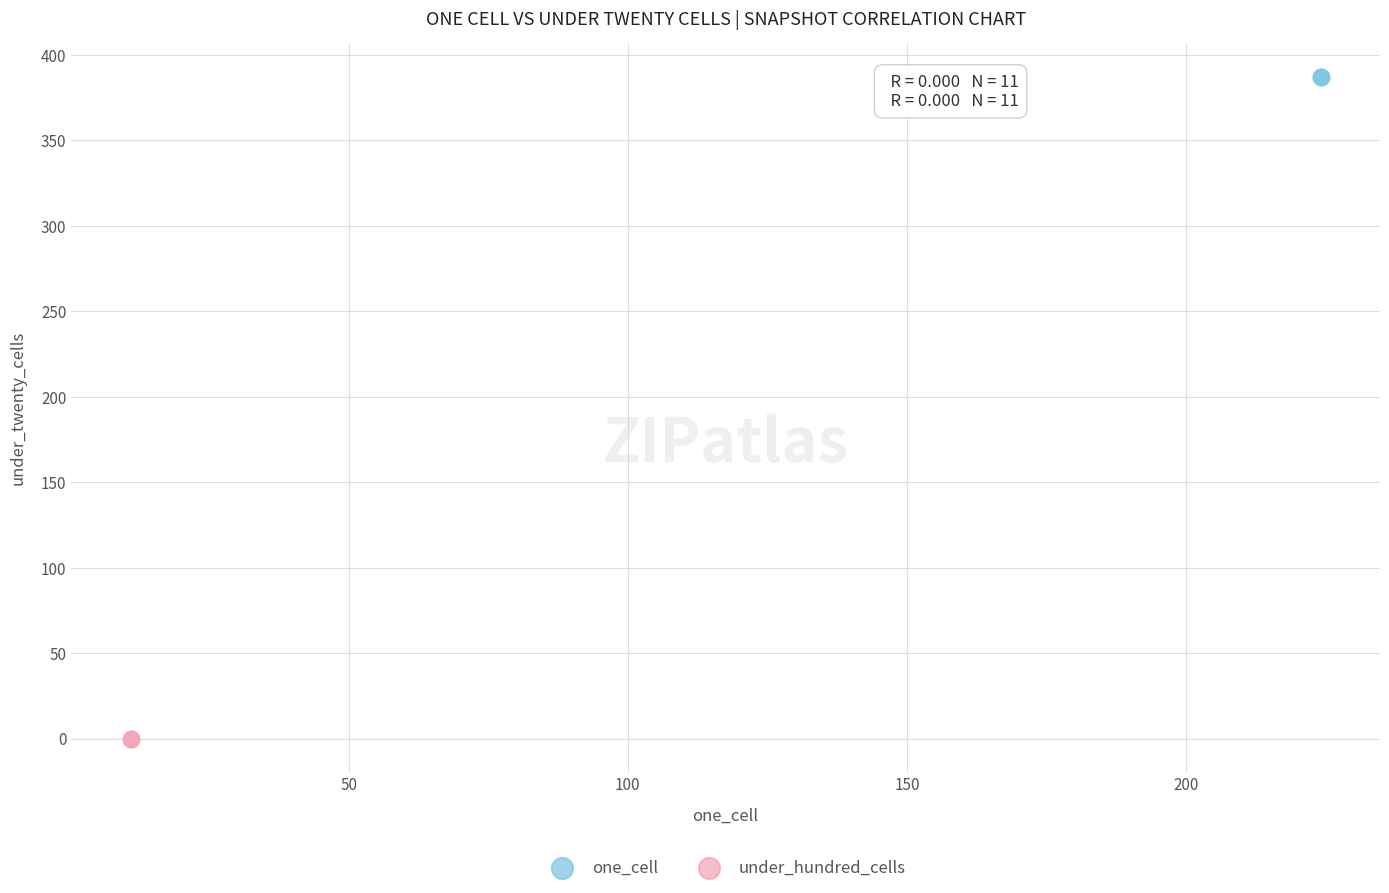

Which series contains the highest Y value?

one_cell